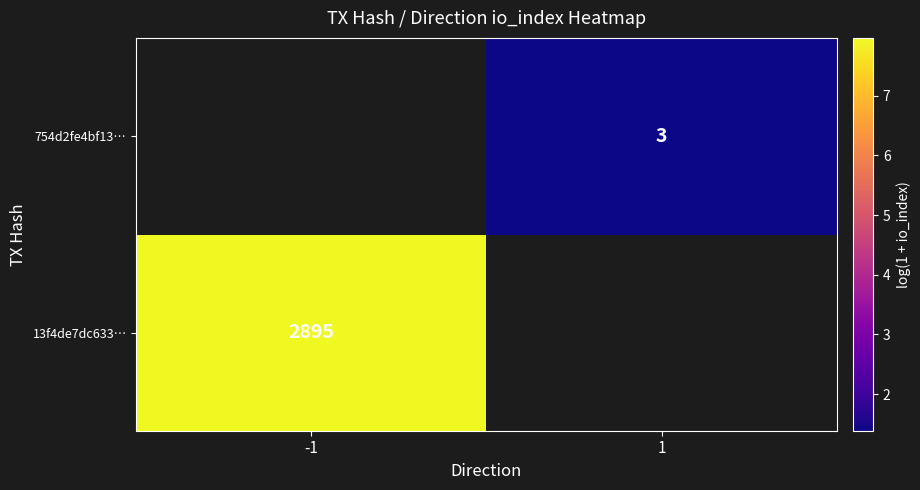

Between 1 and -1, which is larger?

-1